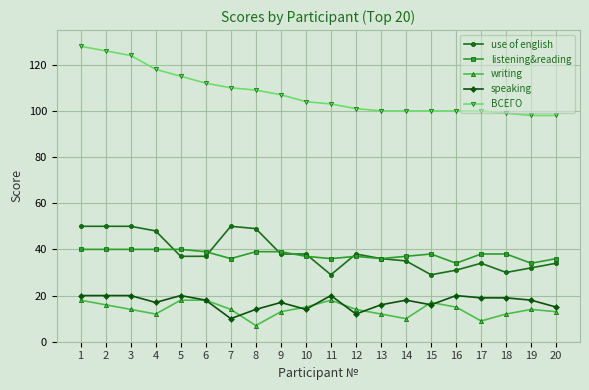

What is the difference between the maximum and second lowest values in the use of english series?

21